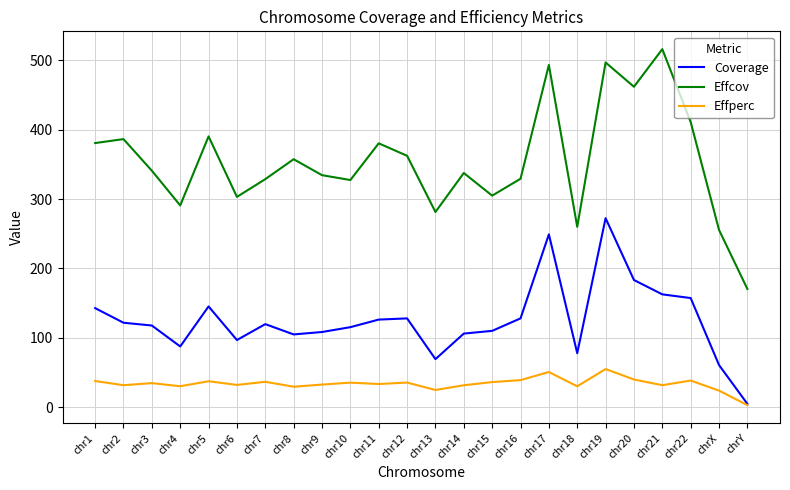

What is the approximate value of Coverage at chr8?

104.7